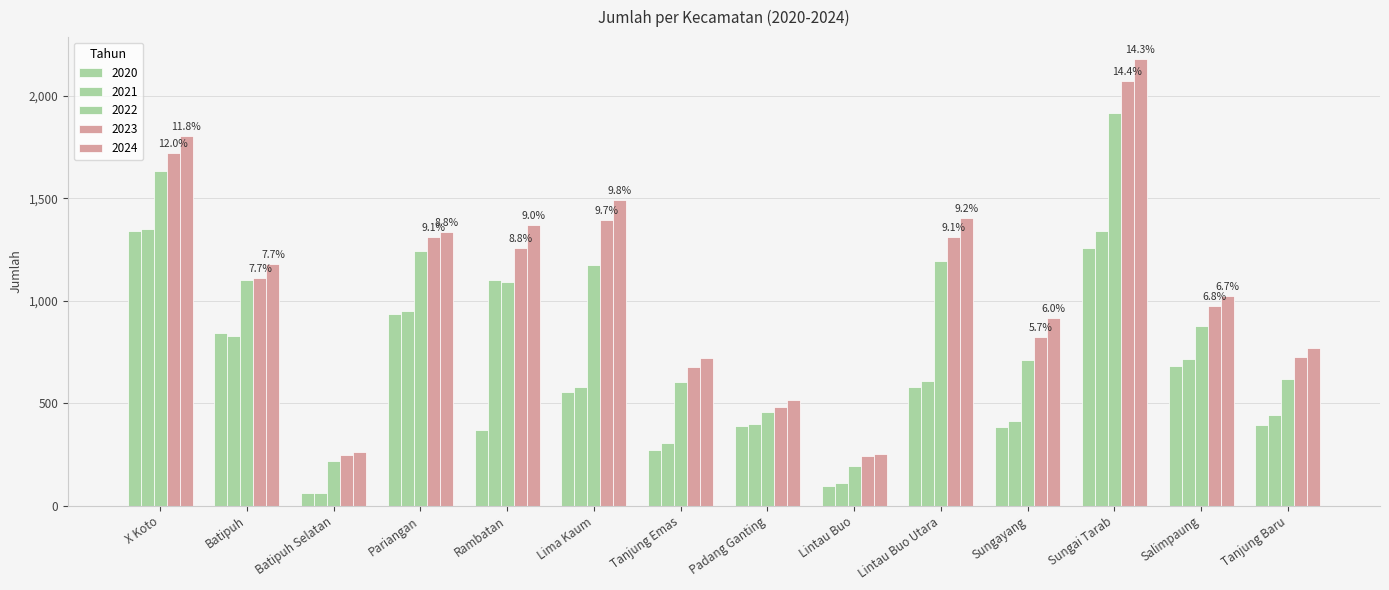

Reading left to right, extract all data points from this chart.

2020: X Koto=1339	Batipuh=841	Batipuh Selatan=63	Pariangan=935	Rambatan=371	Lima Kaum=554	Tanjung Emas=270	Padang Ganting=391	Lintau Buo=96	Lintau Buo Utara=582	Sungayang=384	Sungai Tarab=1257	Salimpaung=683	Tanjung Baru=396
2021: X Koto=1352	Batipuh=830	Batipuh Selatan=64	Pariangan=949	Rambatan=1102	Lima Kaum=578	Tanjung Emas=307	Padang Ganting=397	Lintau Buo=112	Lintau Buo Utara=609	Sungayang=413	Sungai Tarab=1341	Salimpaung=715	Tanjung Baru=441
2022: X Koto=1634	Batipuh=1100	Batipuh Selatan=217	Pariangan=1244	Rambatan=1094	Lima Kaum=1173	Tanjung Emas=603	Padang Ganting=458	Lintau Buo=192	Lintau Buo Utara=1194	Sungayang=712	Sungai Tarab=1915	Salimpaung=877	Tanjung Baru=618
2023: X Koto=1722	Batipuh=1112	Batipuh Selatan=249	Pariangan=1311	Rambatan=1257	Lima Kaum=1394	Tanjung Emas=678	Padang Ganting=481	Lintau Buo=243	Lintau Buo Utara=1312	Sungayang=822	Sungai Tarab=2073	Salimpaung=974	Tanjung Baru=728
2024: X Koto=1804	Batipuh=1180	Batipuh Selatan=261	Pariangan=1335	Rambatan=1372	Lima Kaum=1494	Tanjung Emas=722	Padang Ganting=514	Lintau Buo=253	Lintau Buo Utara=1405	Sungayang=918	Sungai Tarab=2179	Salimpaung=1022	Tanjung Baru=770